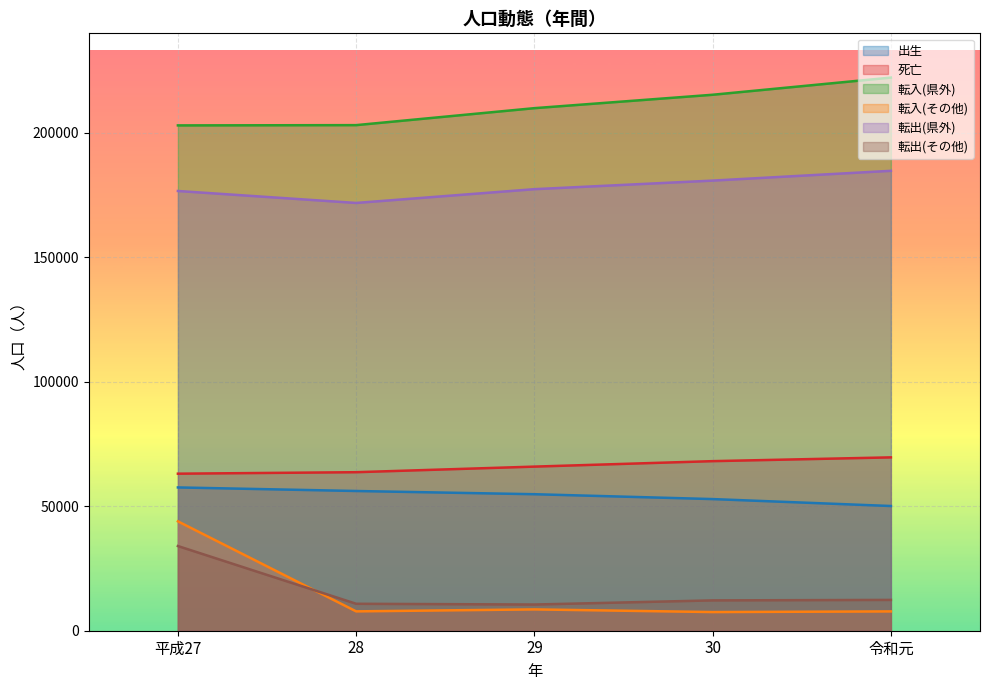

Which series has the largest total across all categories?

転入(県外)